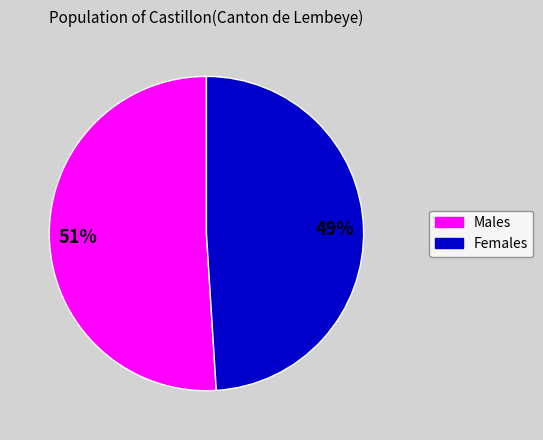

To the nearest percent, what is the average slice percentage?

50%